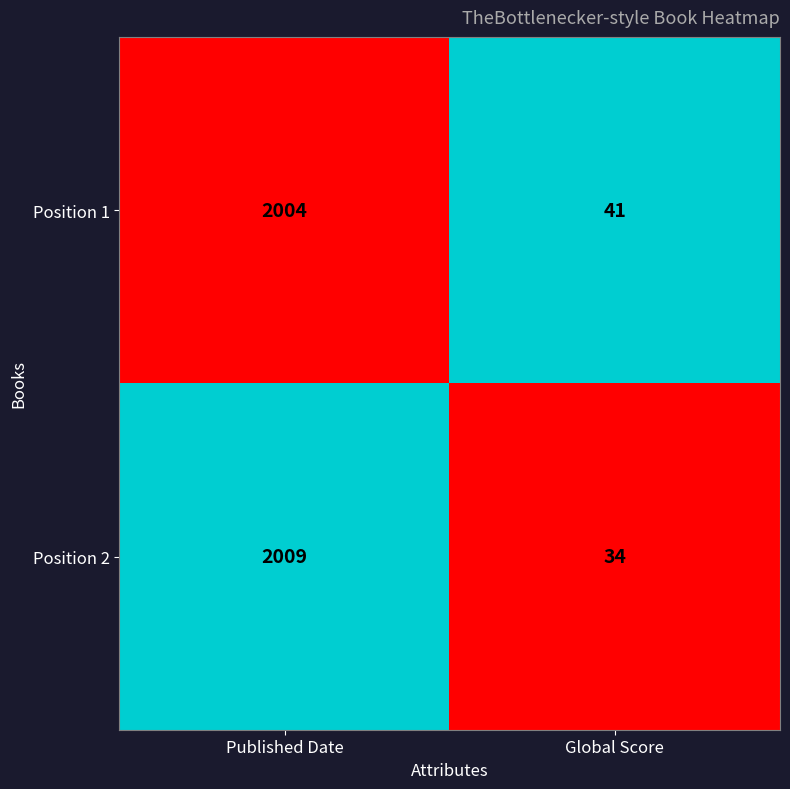

List the series in order of their peak value, lowest first.

Position 1, Position 2